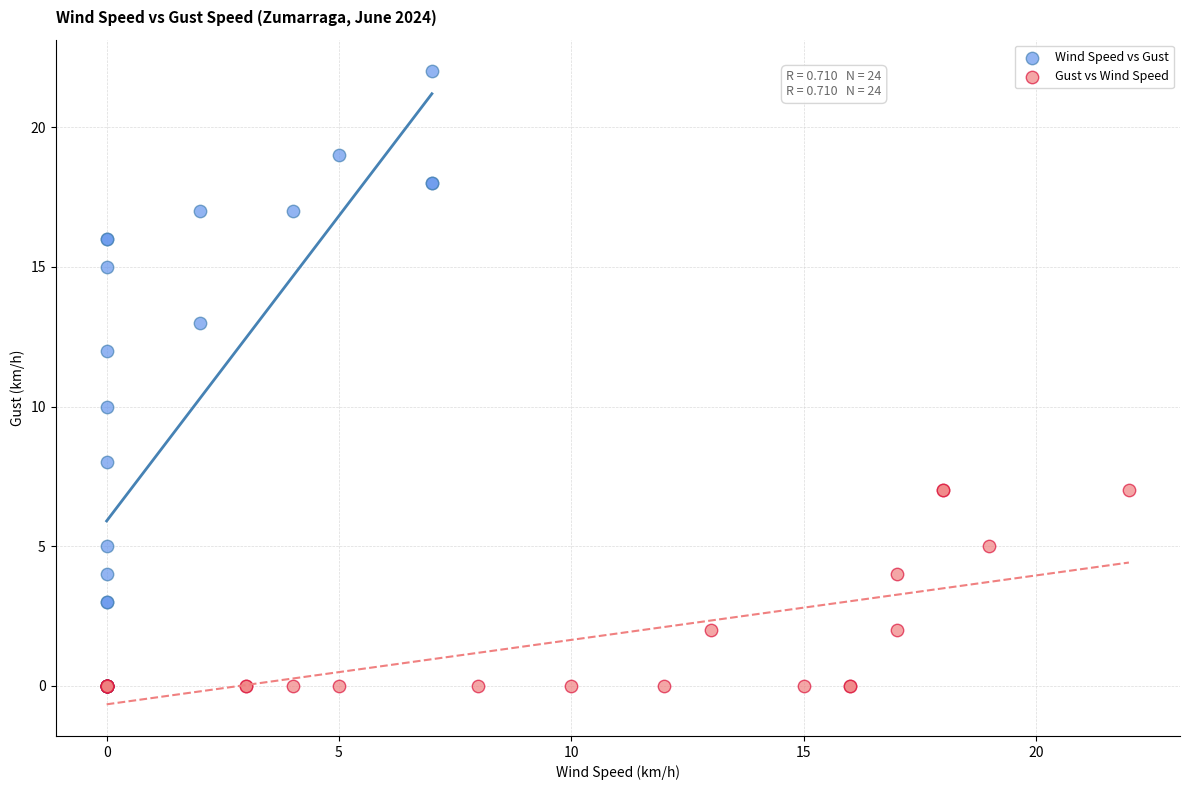

Which series has the largest Y range (max minus min)?

Wind Speed vs Gust